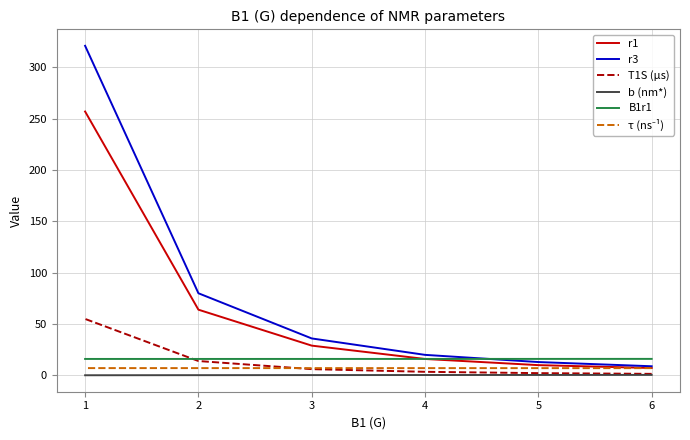

What is the total value across all series at 2?

181.4